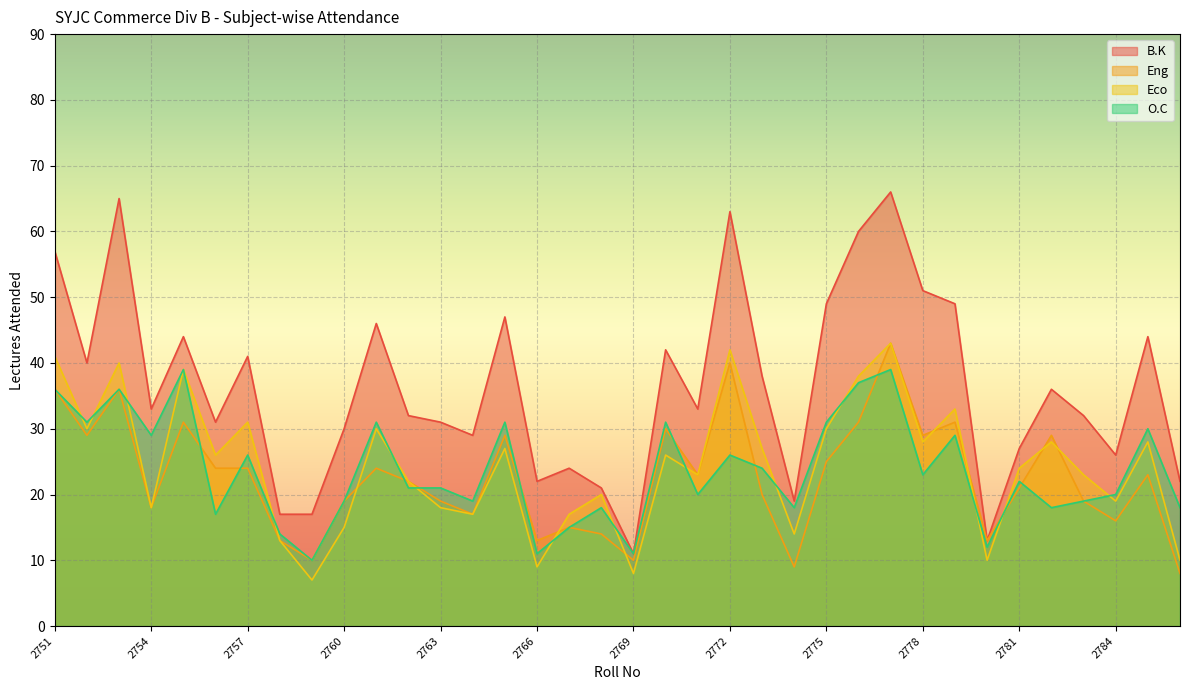

True or false: B.K and O.C cross at least once.

False